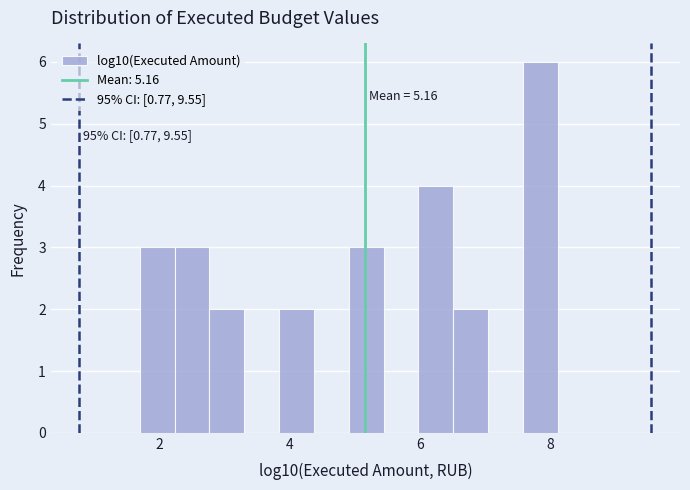

Around what value on the x-axis is the tallest bar? Give the approximate position of its centre, as read against the axis.

7.8